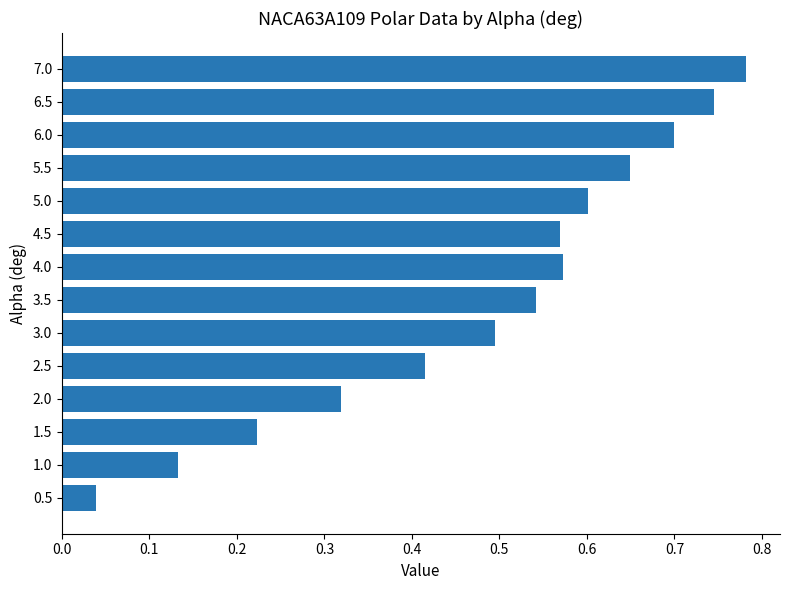

At which category does the chart reach its peak across all series?

7.0